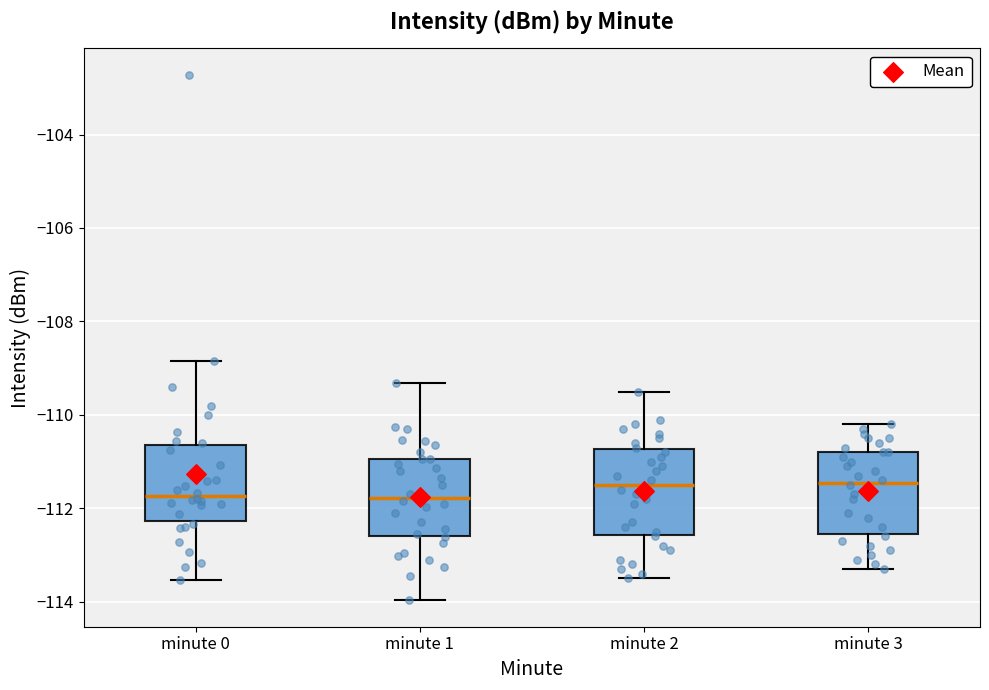

Reading left to right, read every box against the y-axis: the position of its median line, the range the box covers, and the ends of its whiskers. The values are not printed on the chart, so give them approximately, as read against the axis.

minute 0: median -111.8, box -112.2 to -110.6, whiskers -113.6 to -108.8
minute 1: median -111.8, box -112.6 to -111.0, whiskers -114.0 to -109.4
minute 2: median -111.4, box -112.6 to -110.8, whiskers -113.4 to -109.4
minute 3: median -111.4, box -112.6 to -110.8, whiskers -113.2 to -110.2